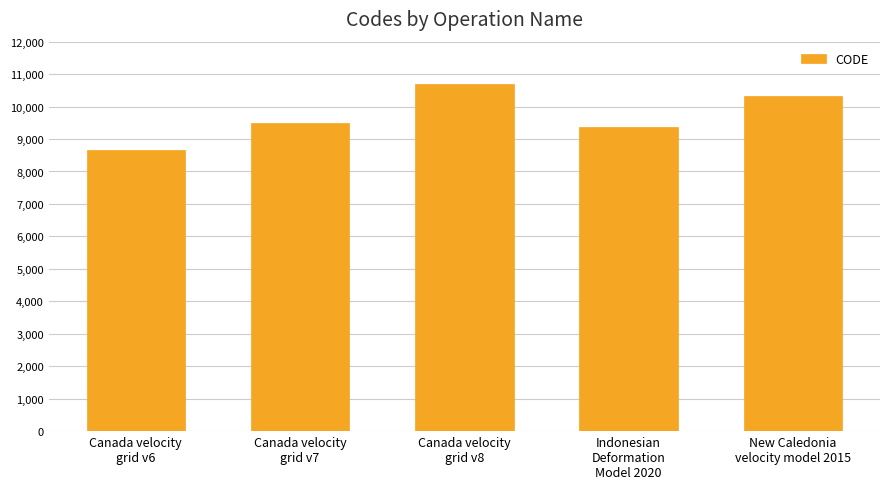

How many bars are there in total?

5